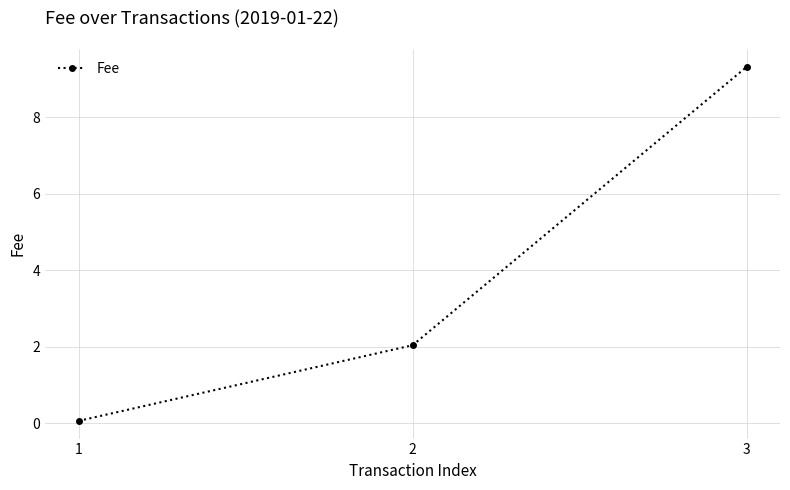

What is the approximate value at 3?

9.3